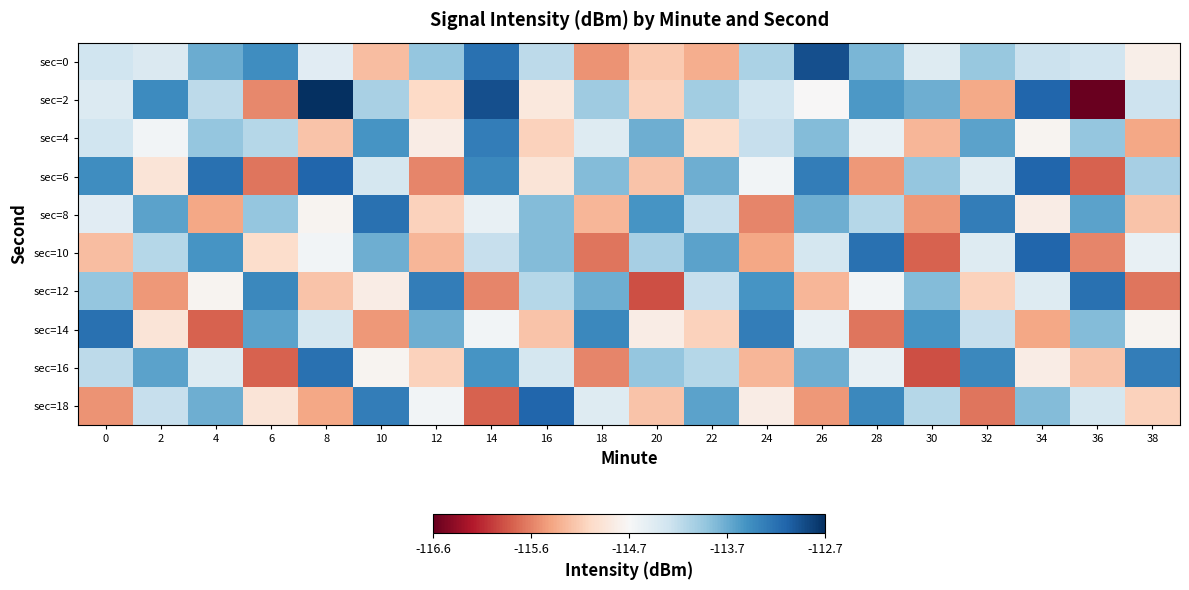

At how many categories does at least one series exceed -115?

20